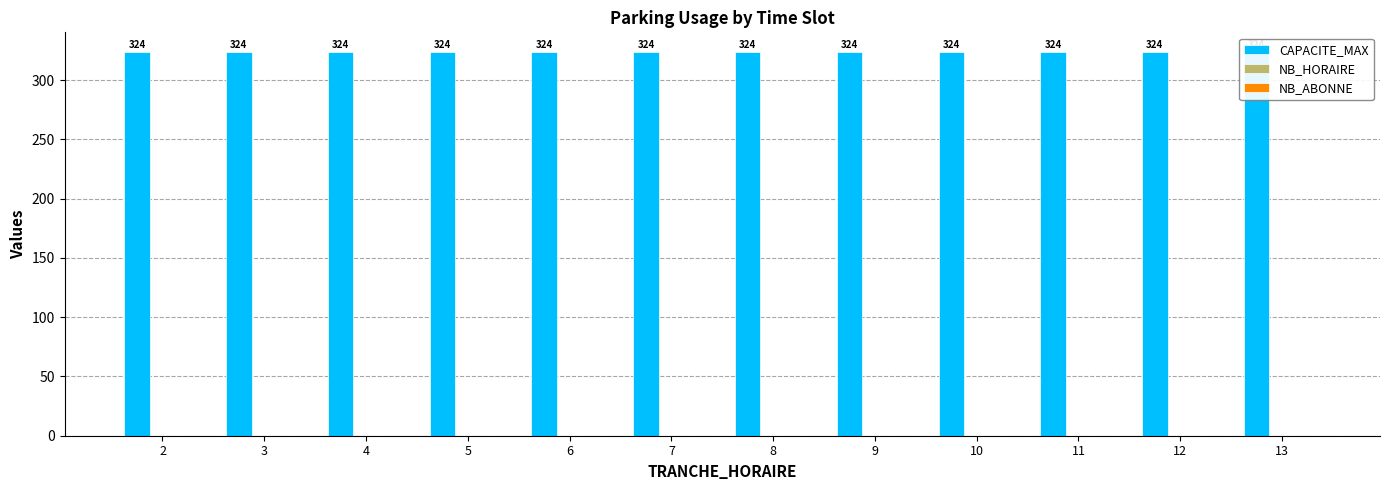

Which series has the largest range (max minus min)?

CAPACITE_MAX